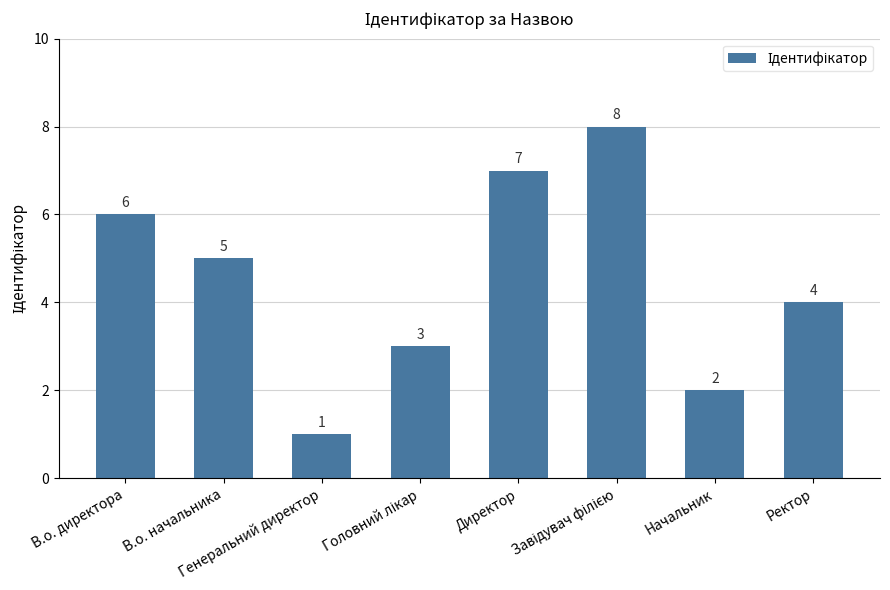

At which label does the data first exceed 5?

В.о. директора